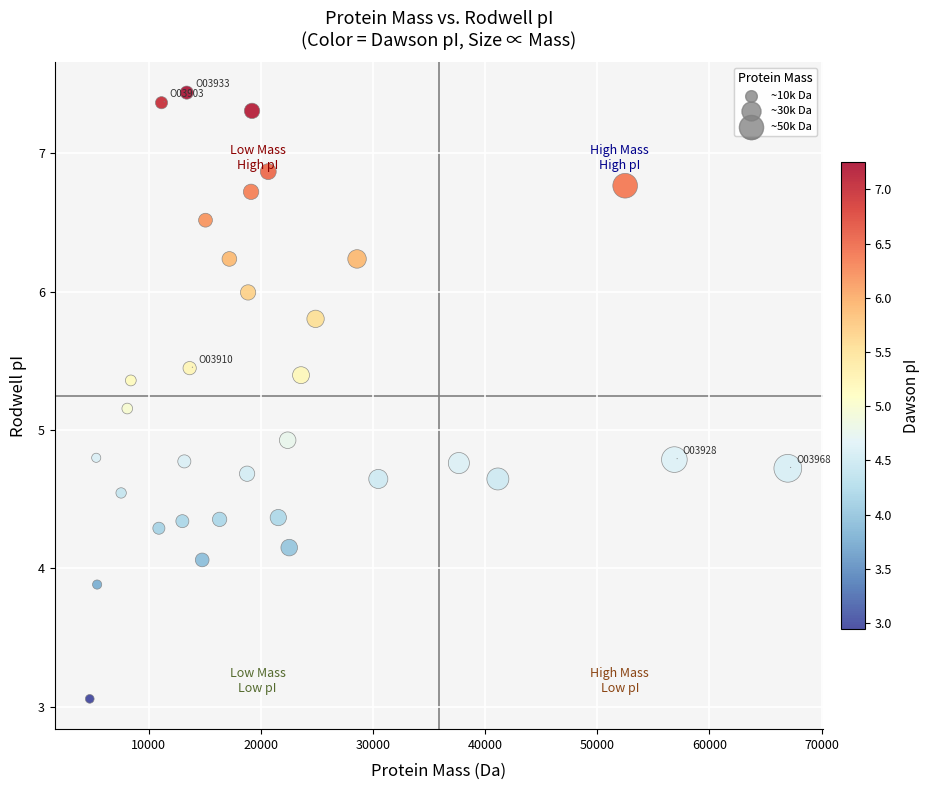

What is the range of X values (max minus min)?

62222.6